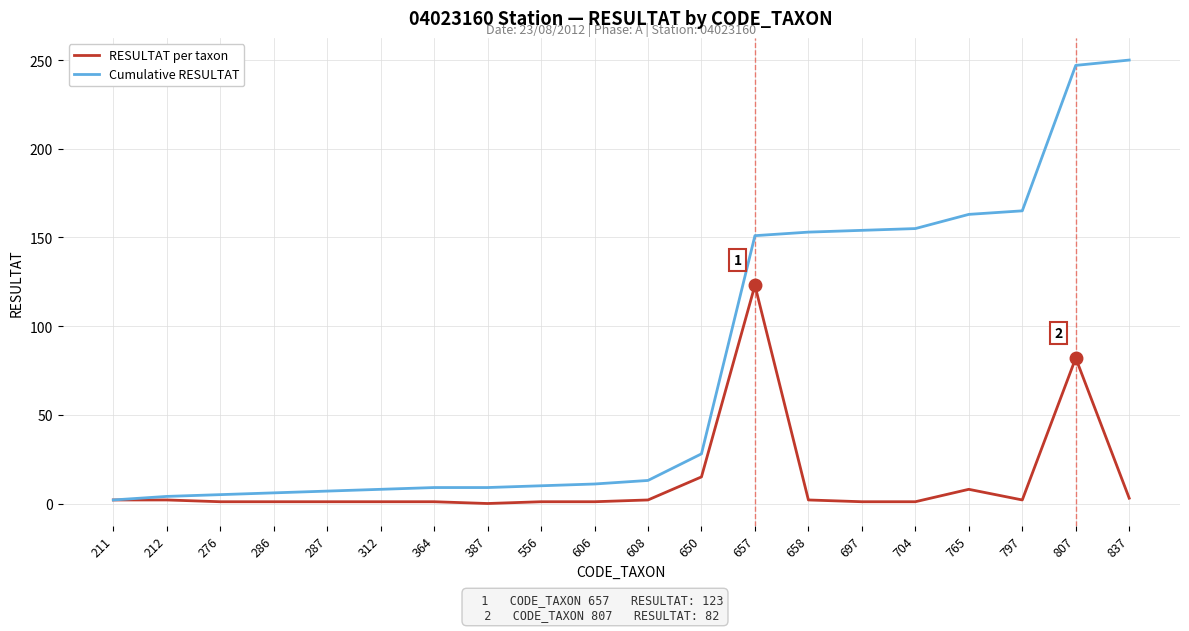

Rank the series by their maximum value, from lowest to highest.

RESULTAT per taxon, Cumulative RESULTAT